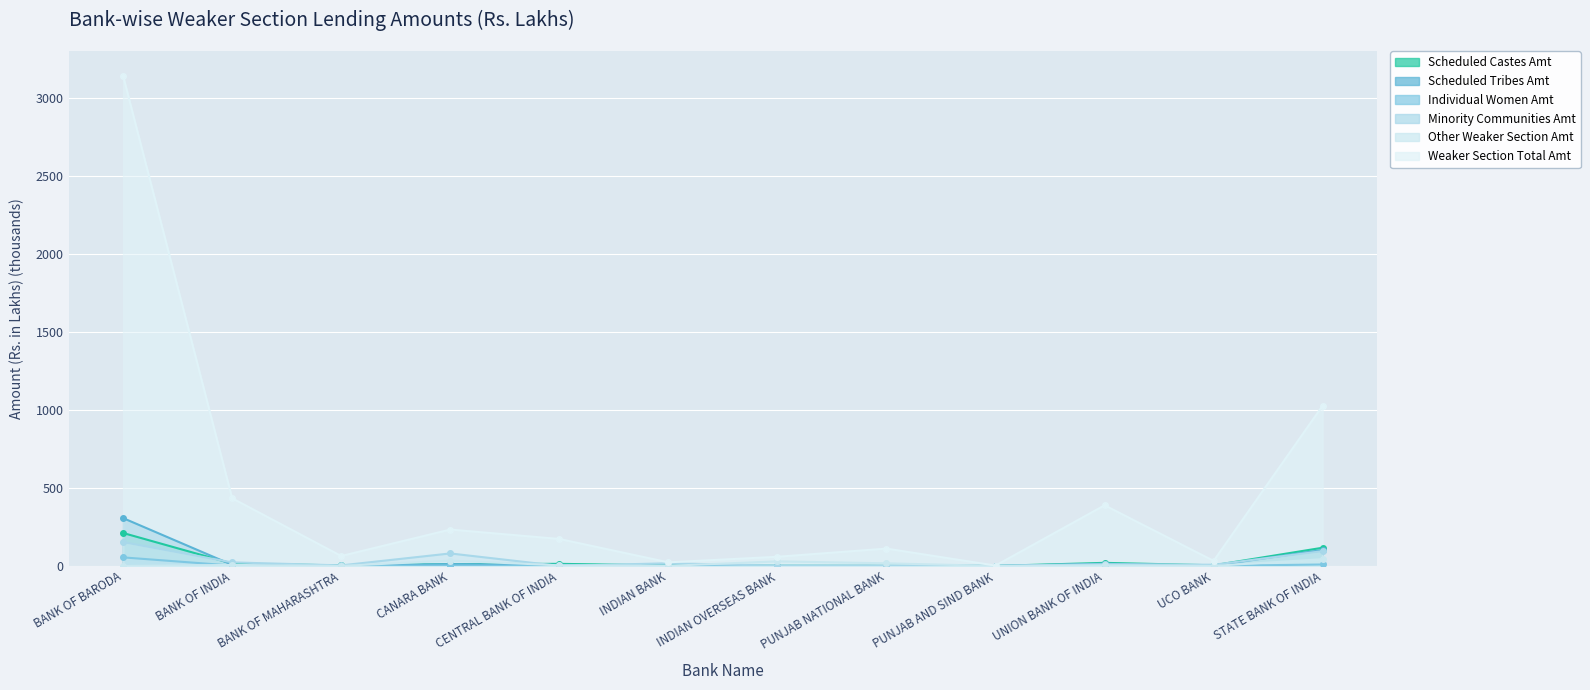

What is the sum of all Minority Communities Amt values?

394.1